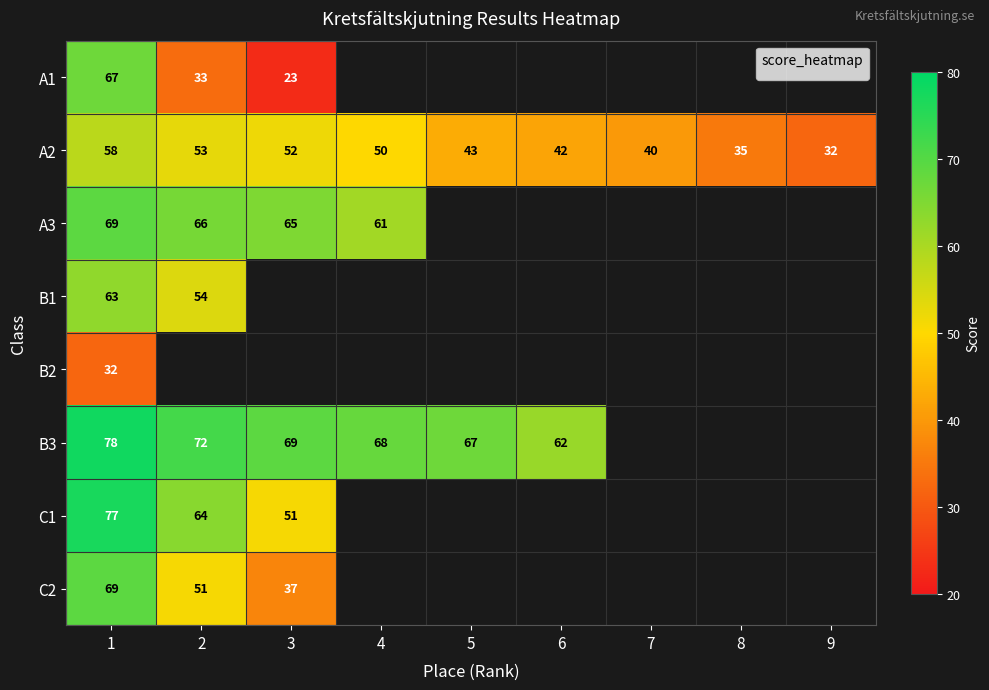

At which category is the sum across all series the highest?

1